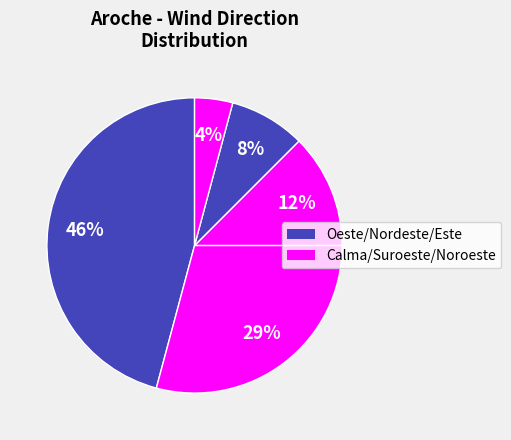

How many segments does this pie chart have?

5